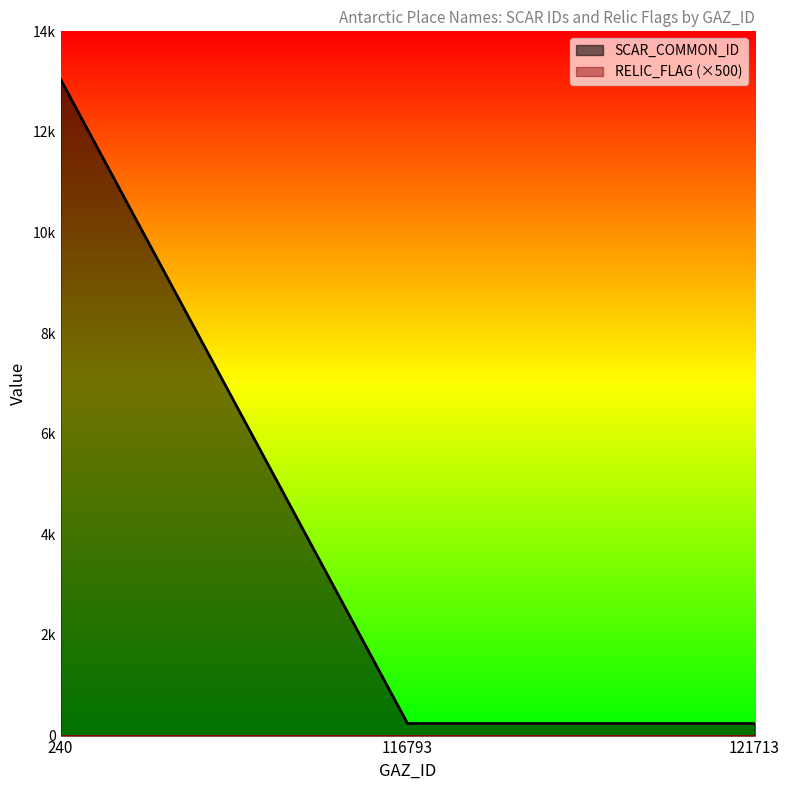

What is the average value?

4509